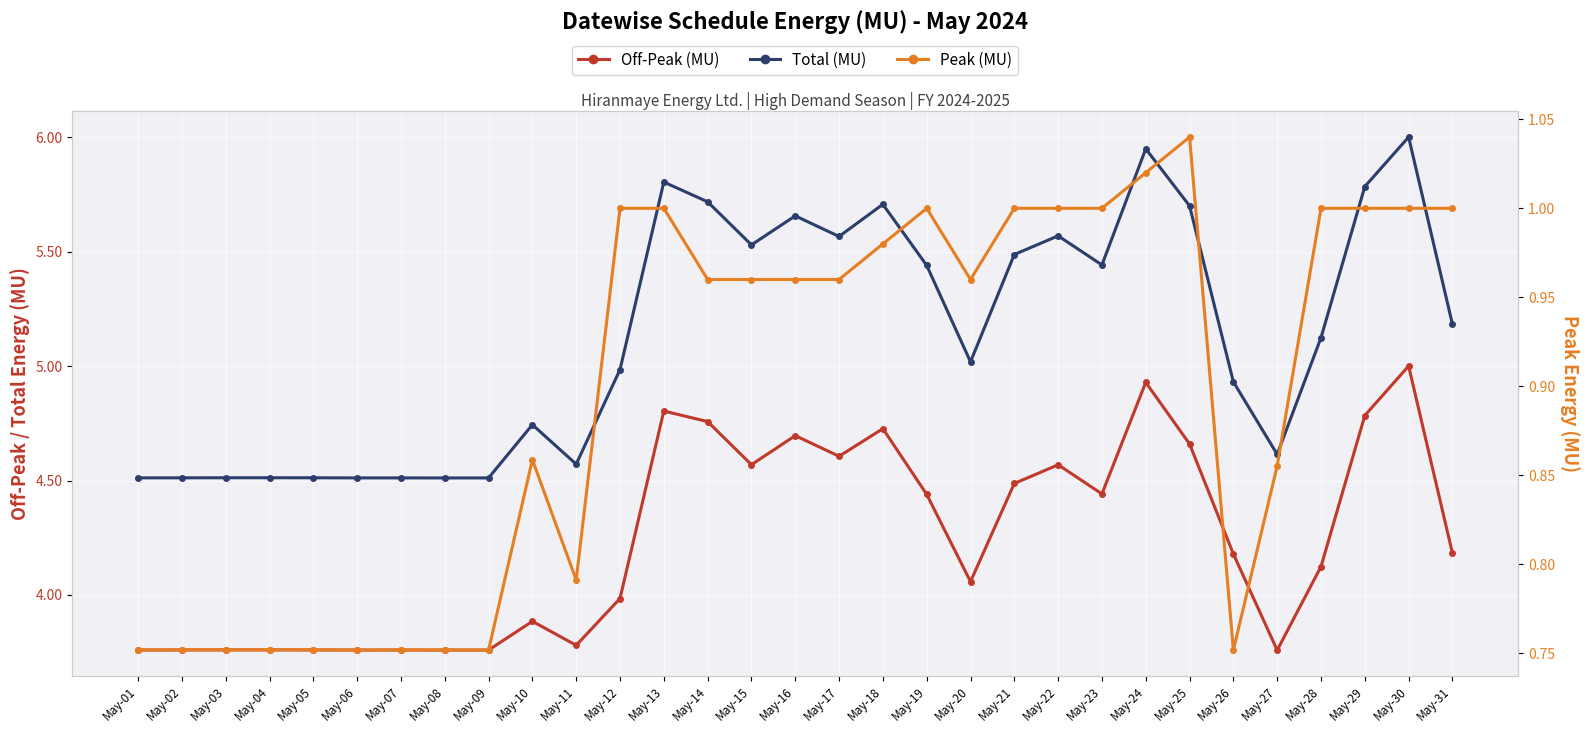

Reading left to right, what are all the values shown in this chart?

Off-Peak (MU): 3.8	3.8	3.8	3.8	3.8	3.8	3.8	3.8	3.8	3.9	3.8	4.0	4.8	4.8	4.6	4.7	4.6	4.7	4.4	4.1	4.5	4.6	4.4	4.9	4.7	4.2	3.8	4.1	4.8	5.0	4.2
Total (MU): 4.5	4.5	4.5	4.5	4.5	4.5	4.5	4.5	4.5	4.7	4.6	5.0	5.8	5.7	5.5	5.7	5.6	5.7	5.4	5.0	5.5	5.6	5.4	5.9	5.7	4.9	4.6	5.1	5.8	6.0	5.2
Peak (MU): 0.8	0.8	0.8	0.8	0.8	0.8	0.8	0.8	0.8	0.9	0.8	1.0	1.0	1.0	1.0	1.0	1.0	1.0	1.0	1.0	1.0	1.0	1.0	1.0	1.0	0.8	0.9	1.0	1.0	1.0	1.0